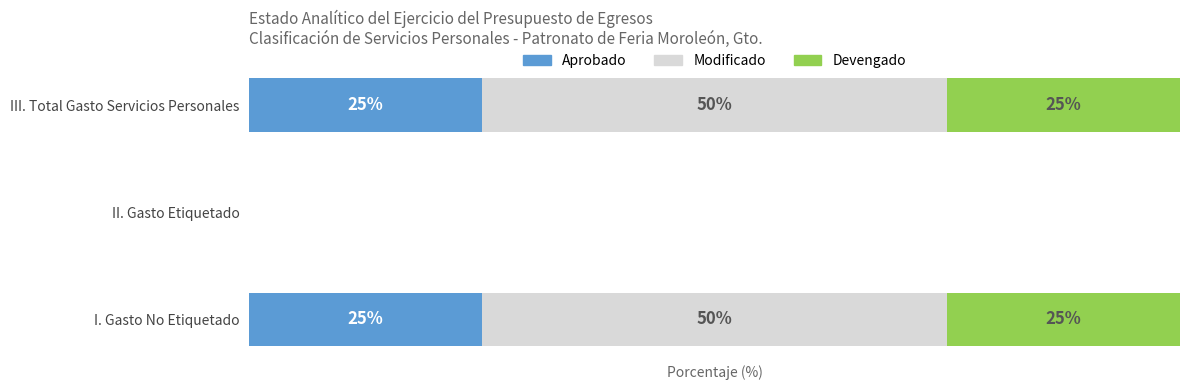

Where is Aprobado nearest to the value 12?

II. Gasto Etiquetado